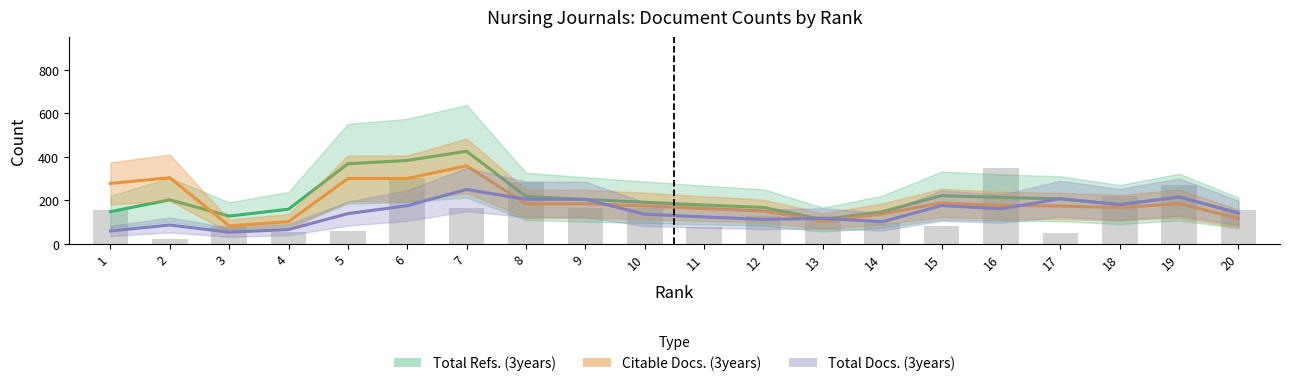

Which series has the widest spread of values?

Total Refs. (3years)